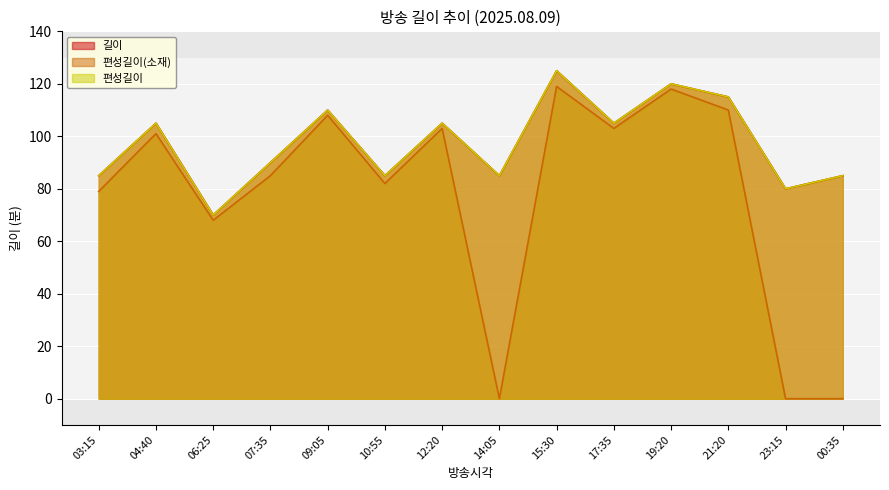

Reading left to right, list all the values displayed in this chart.

길이: 85	105	70	90	110	85	105	85	125	105	120	115	80	85
편성길이(소재): 79	101	68	85	108	82	103	0	119	103	118	110	0	0
편성길이: 85	105	70	90	110	85	105	85	125	105	120	115	80	85